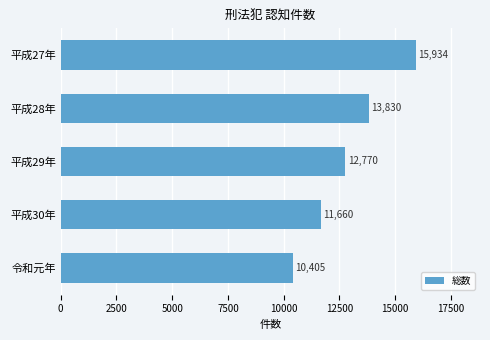

Between 平成28年 and 平成30年, which is larger?

平成28年